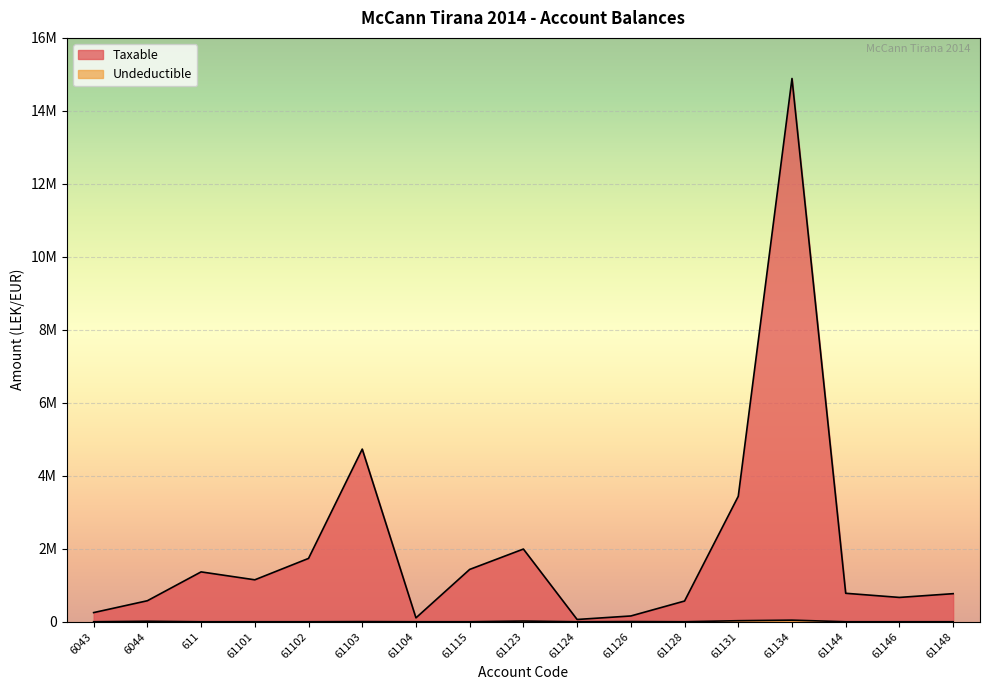

What is the difference between the second highest and minimum values in the Taxable series?

4669333.7